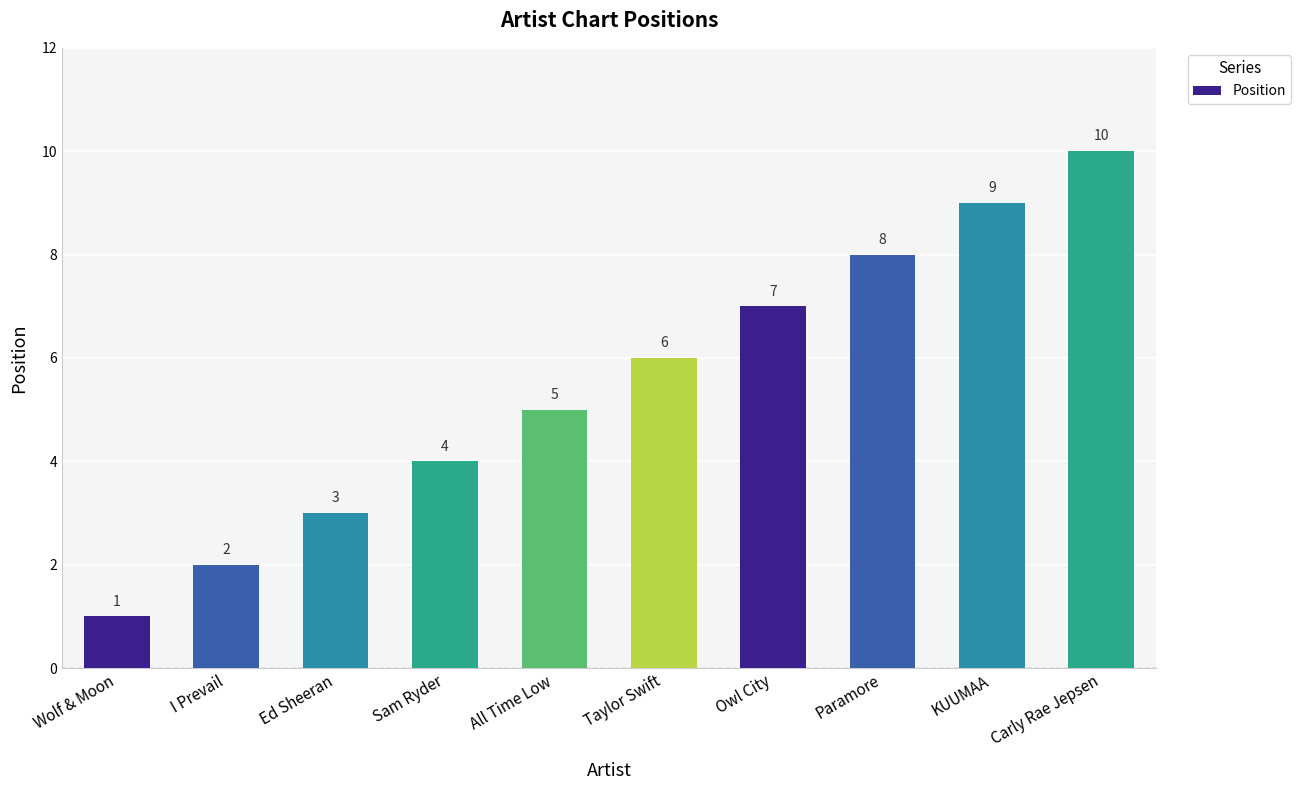

Between Ed Sheeran and Owl City, which is larger?

Owl City